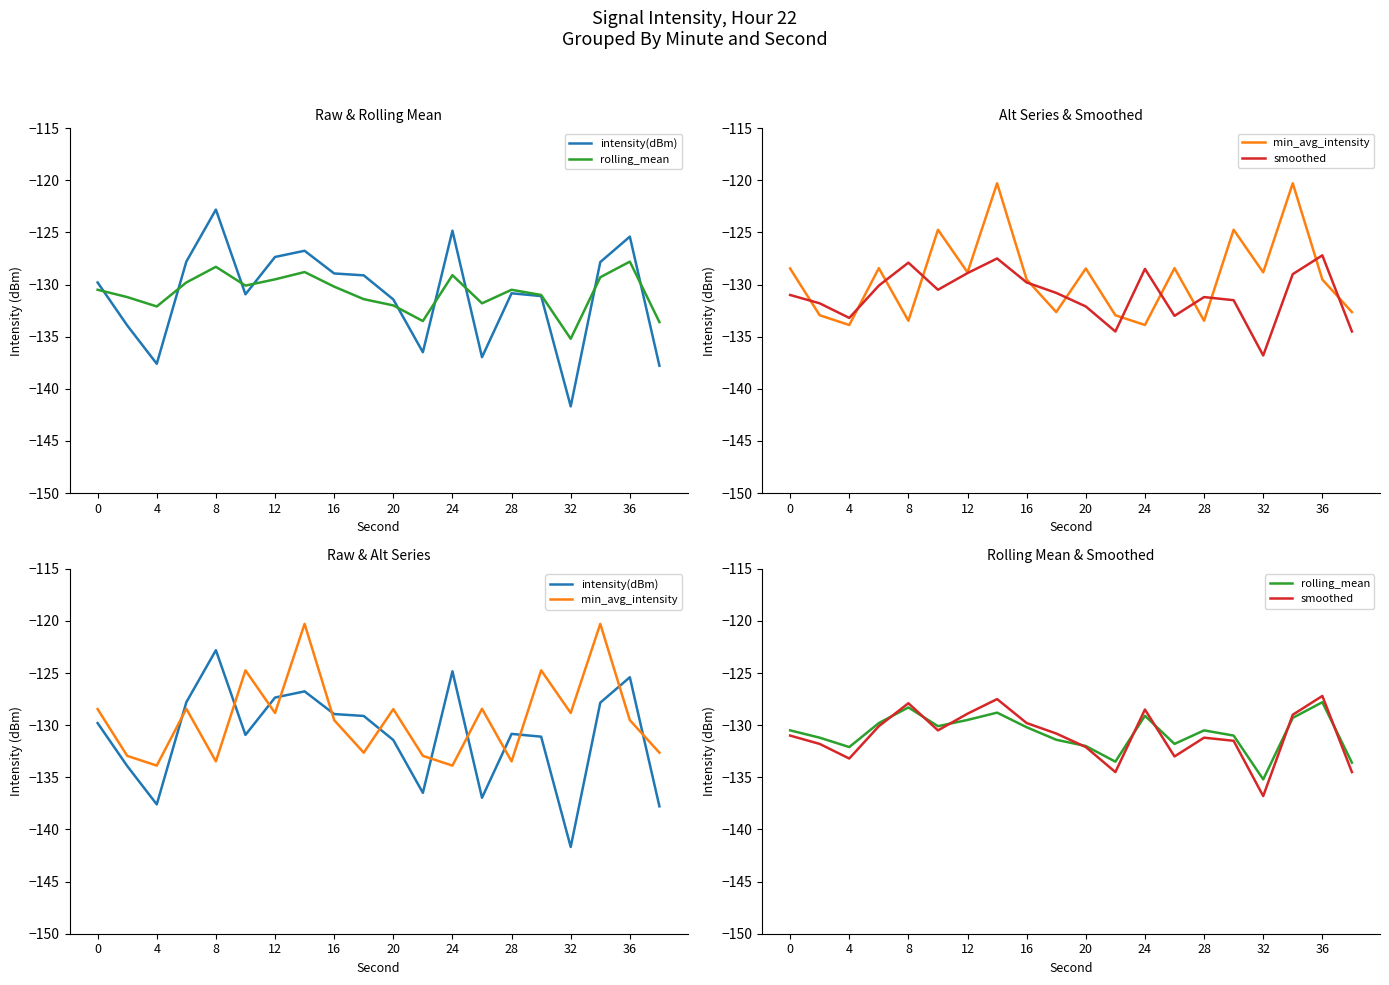

How many lines are shown in the chart?

4